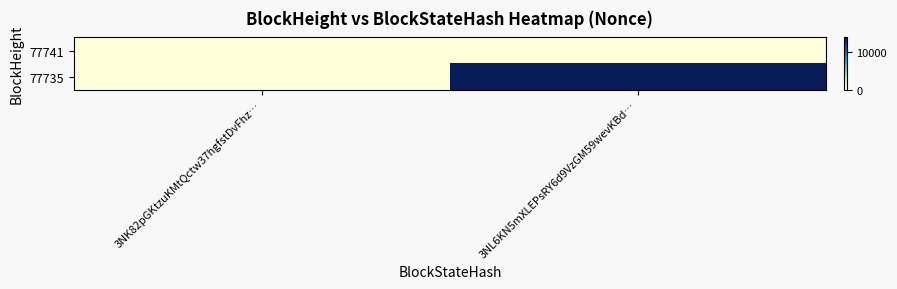

Rank the series by their average value, from highest to lowest.

77735, 77741